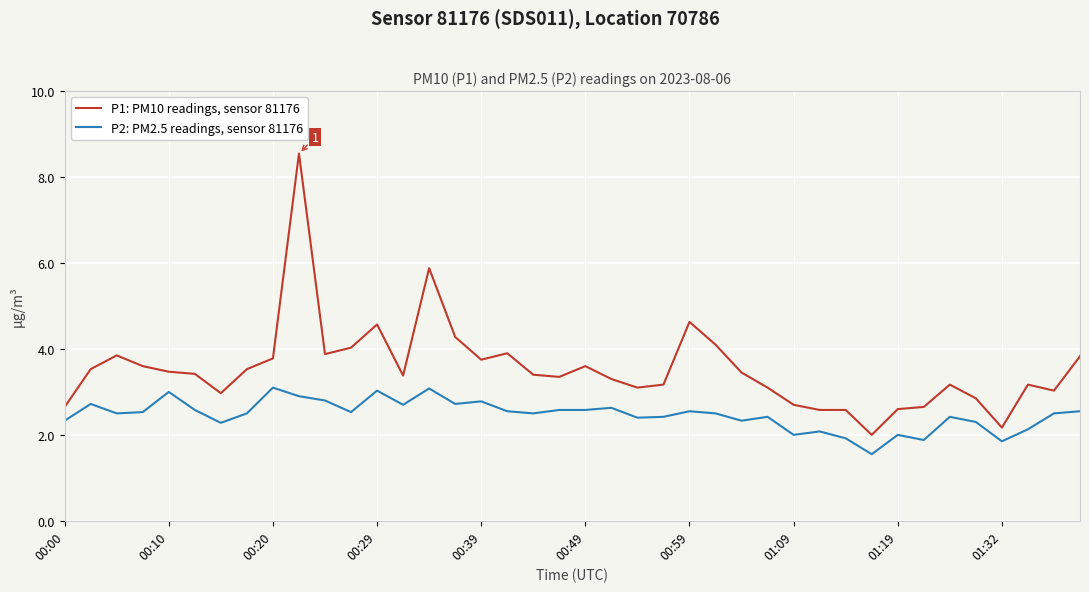

True or false: P2: PM2.5 readings, sensor 81176 and P1: PM10 readings, sensor 81176 cross at least once.

False